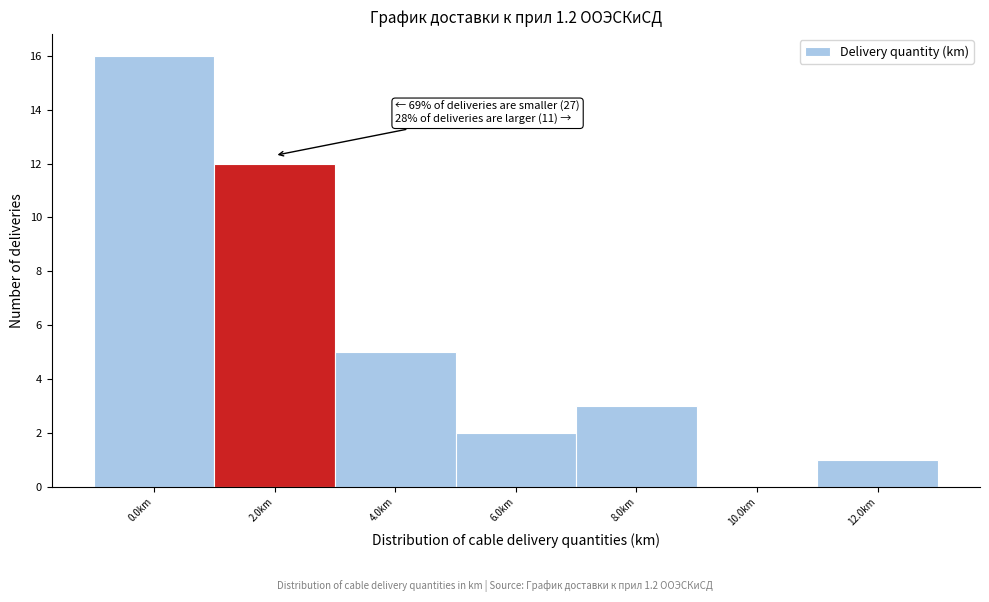

Reading left to right, list all the values displayed in this chart.

0.0km=16	2.0km=12	4.0km=5	6.0km=2	8.0km=3	10.0km=0	12.0km=1